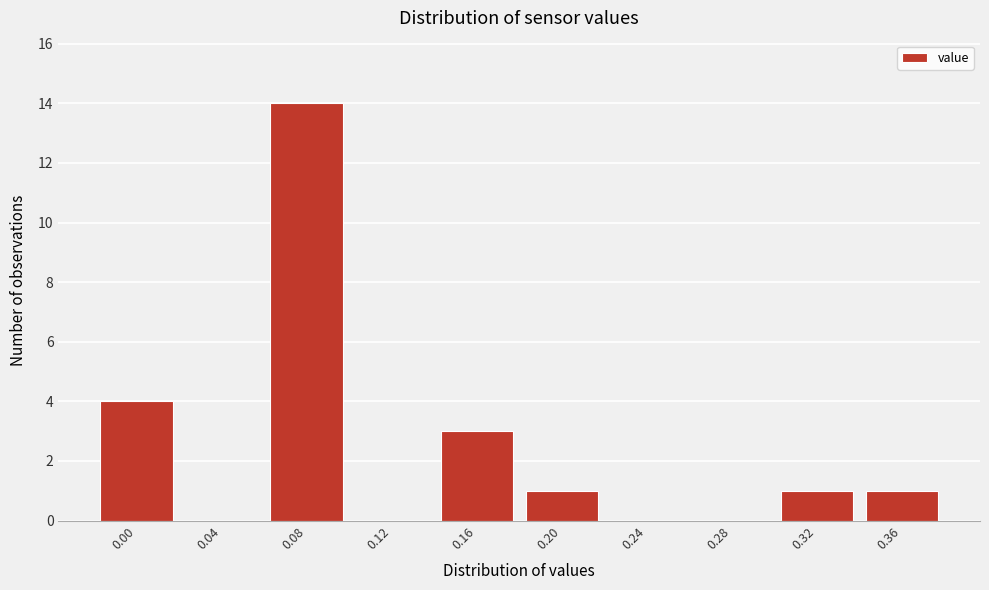

Reading left to right, extract all data points from this chart.

0.00=4	0.04=0	0.08=14	0.12=0	0.16=3	0.20=1	0.24=0	0.28=0	0.32=1	0.36=1